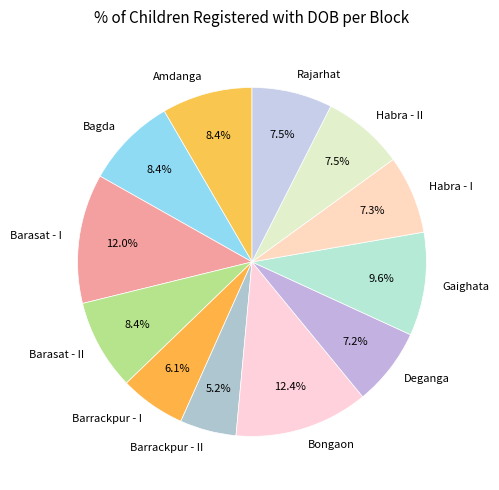

Is Barasat - I the majority of the pie?

No